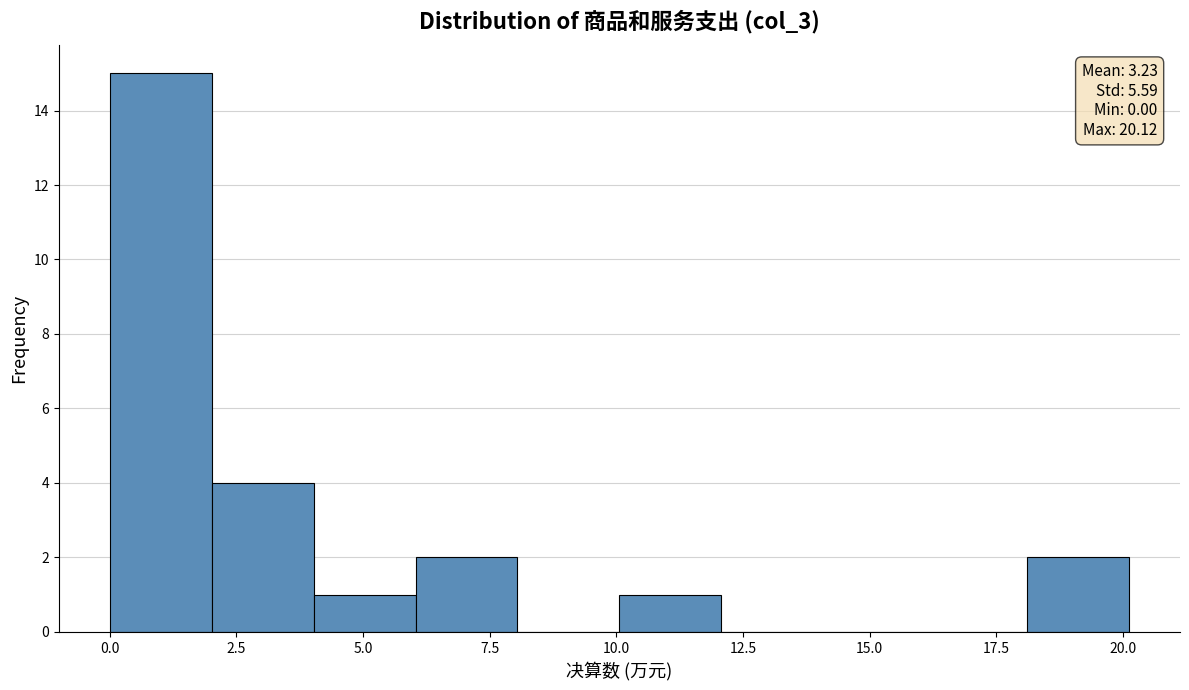

Which range on the x-axis has the tallest bar?

0 to 2